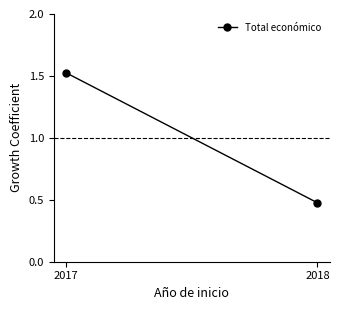

Reading right to left, what are all the values shown in this chart?

2018=0.5	2017=1.5